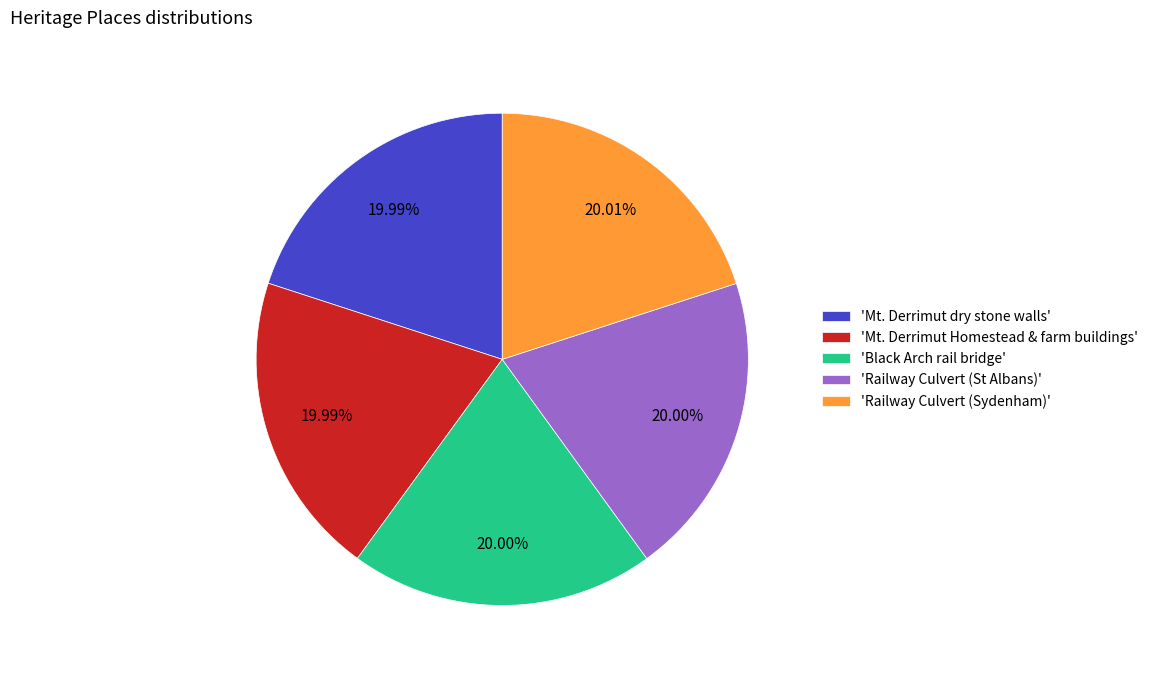

Approximately how many times larger is the value at 'Mt. Derrimut Homestead & farm buildings' compared to 'Railway Culvert (St Albans)'?

1.0